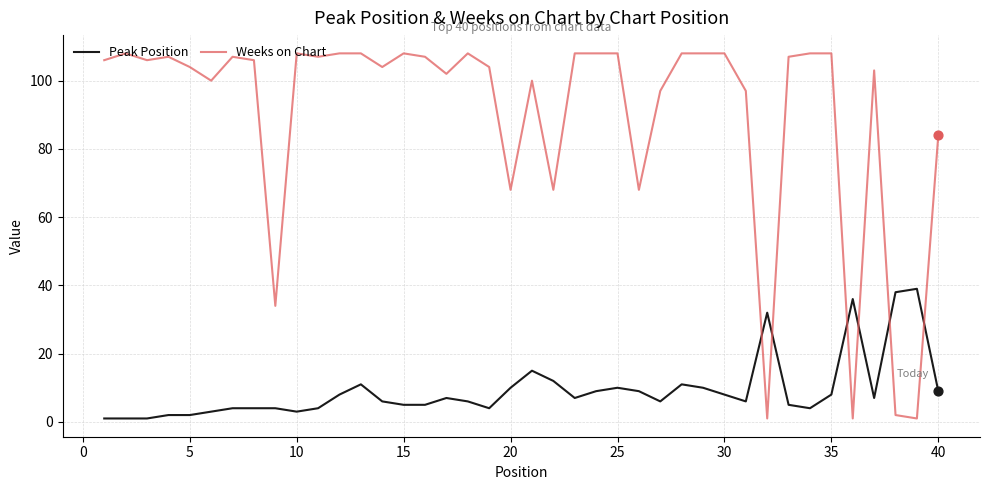

Which series has the largest total across all categories?

Weeks on Chart